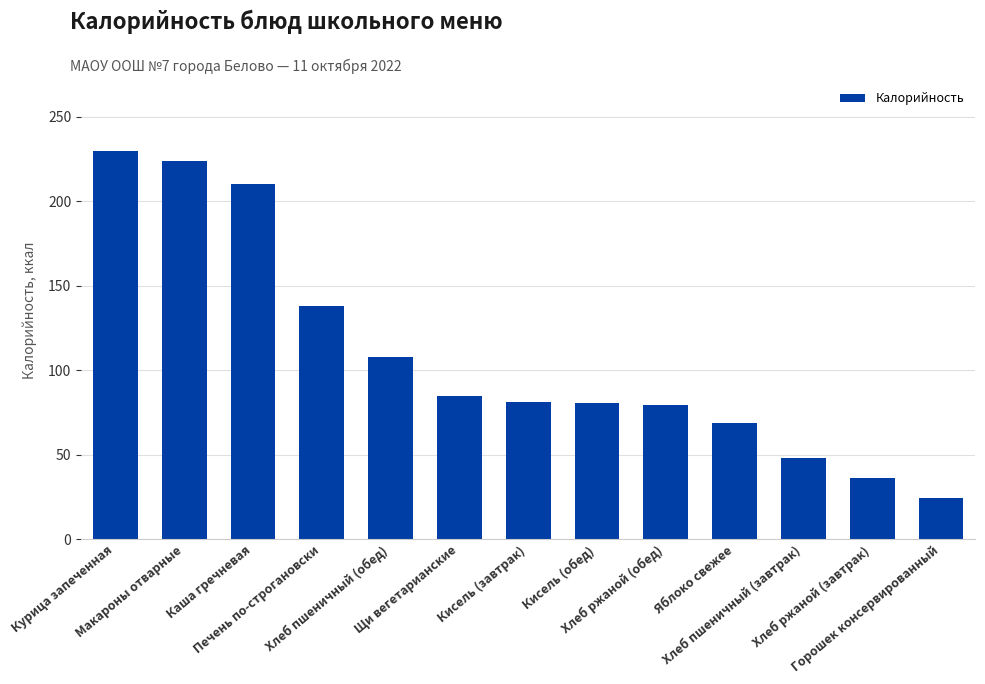

What is the greatest value displayed?

229.7